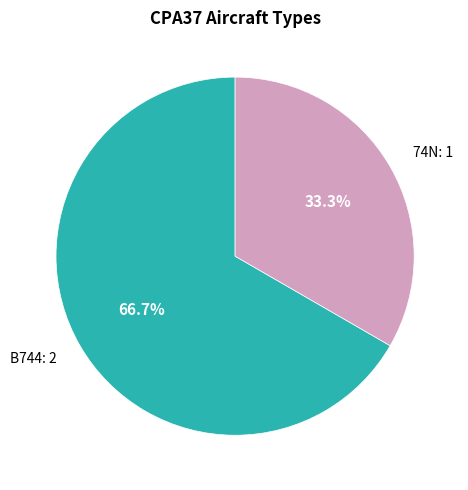

Approximately how many times larger is the value at 74N compared to B744?

0.5